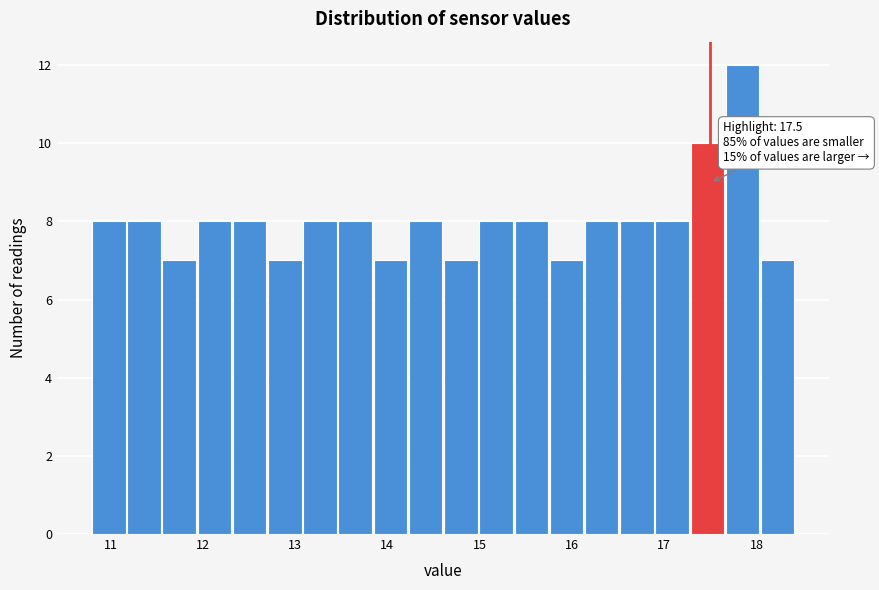

Read against the x-axis, roughly where is the centre of the tallest bar?

17.8